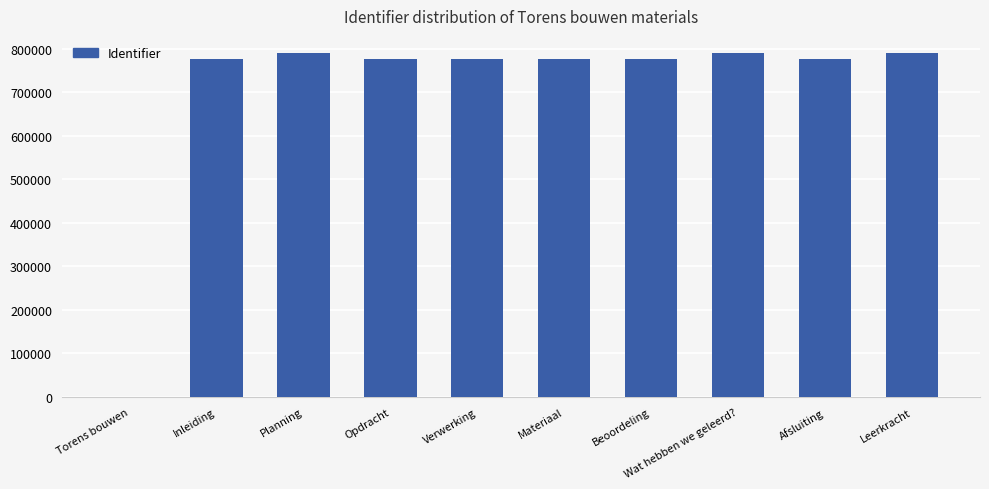

The chart shows a value of 775953 at Beoordeling. True or false?

True